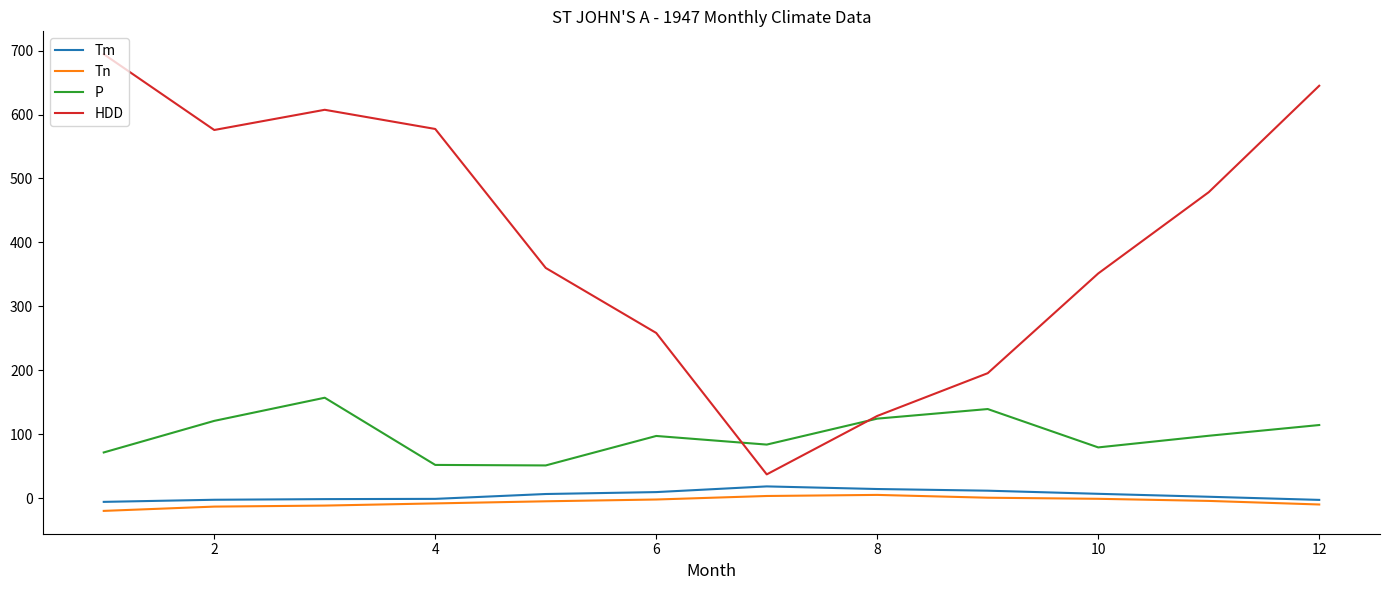

What is the lowest value of the Tn series?

-20.0